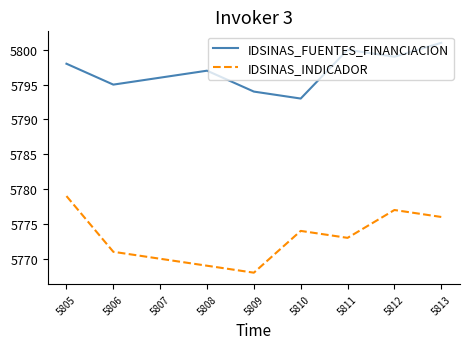

True or false: IDSINAS_INDICADOR and IDSINAS_FUENTES_FINANCIACION cross at least once.

False